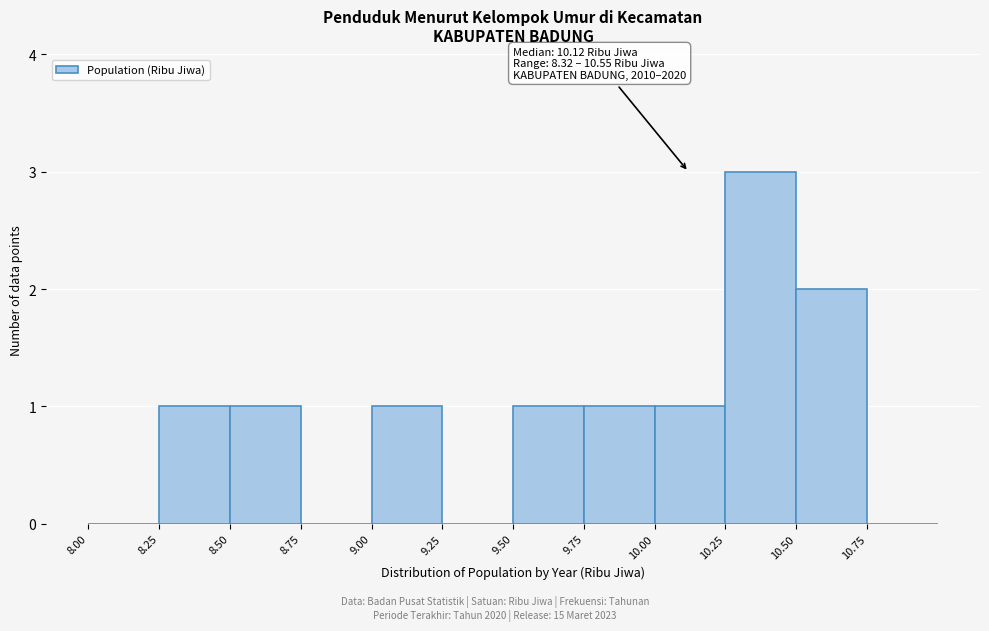

Over which range of the x-axis is the bar tallest?

10.25 to 10.50